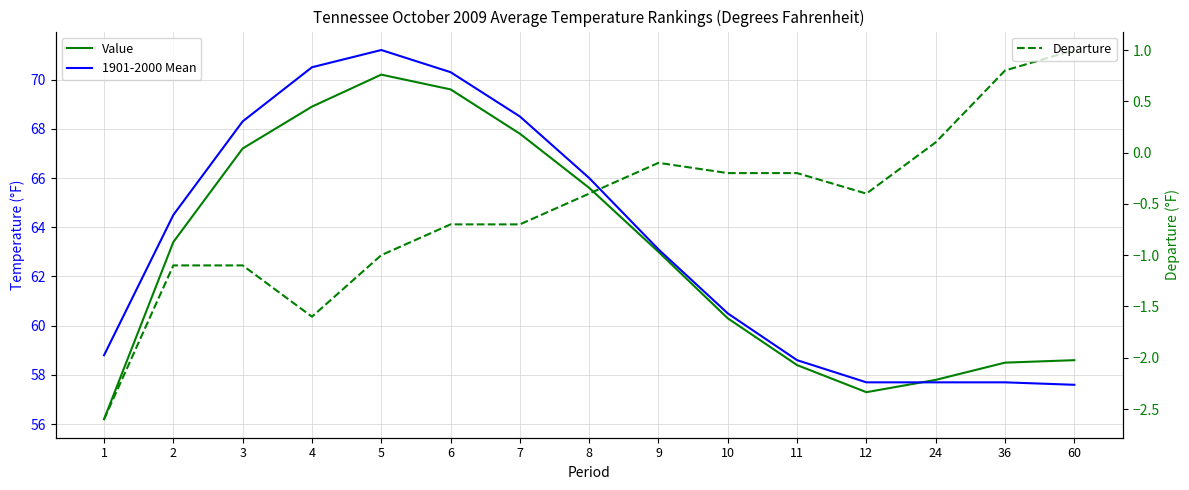

At which category is the sum across all series the highest?

5